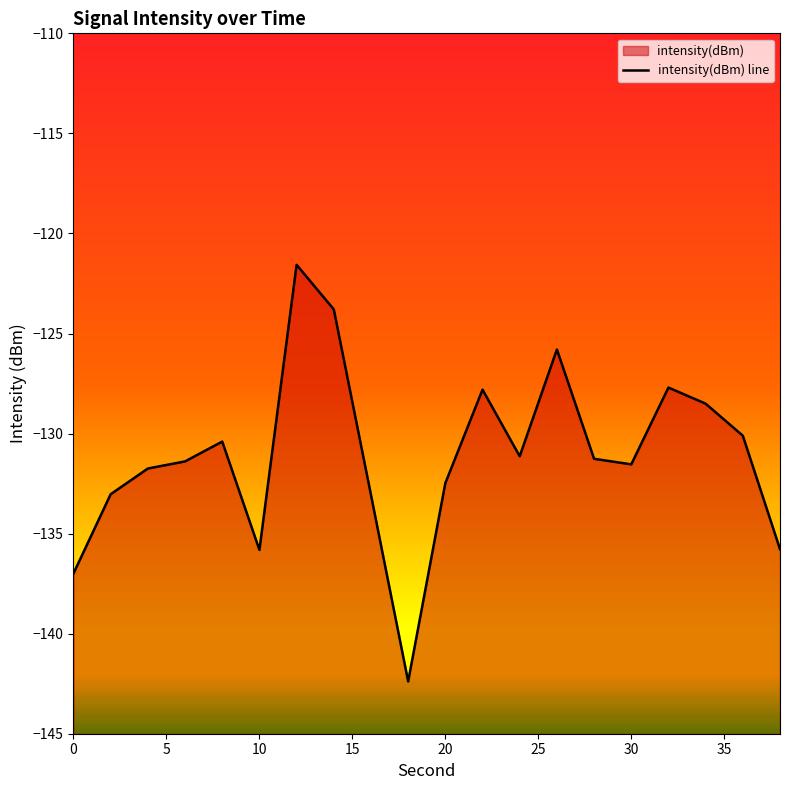

Count the number of data series in this chart.

1